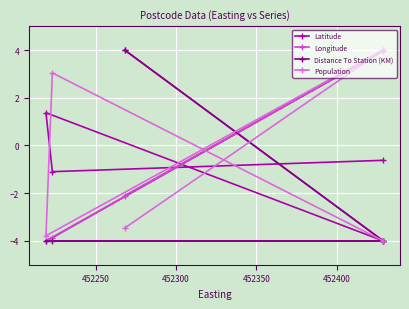

What is the maximum value for Latitude?

4.0